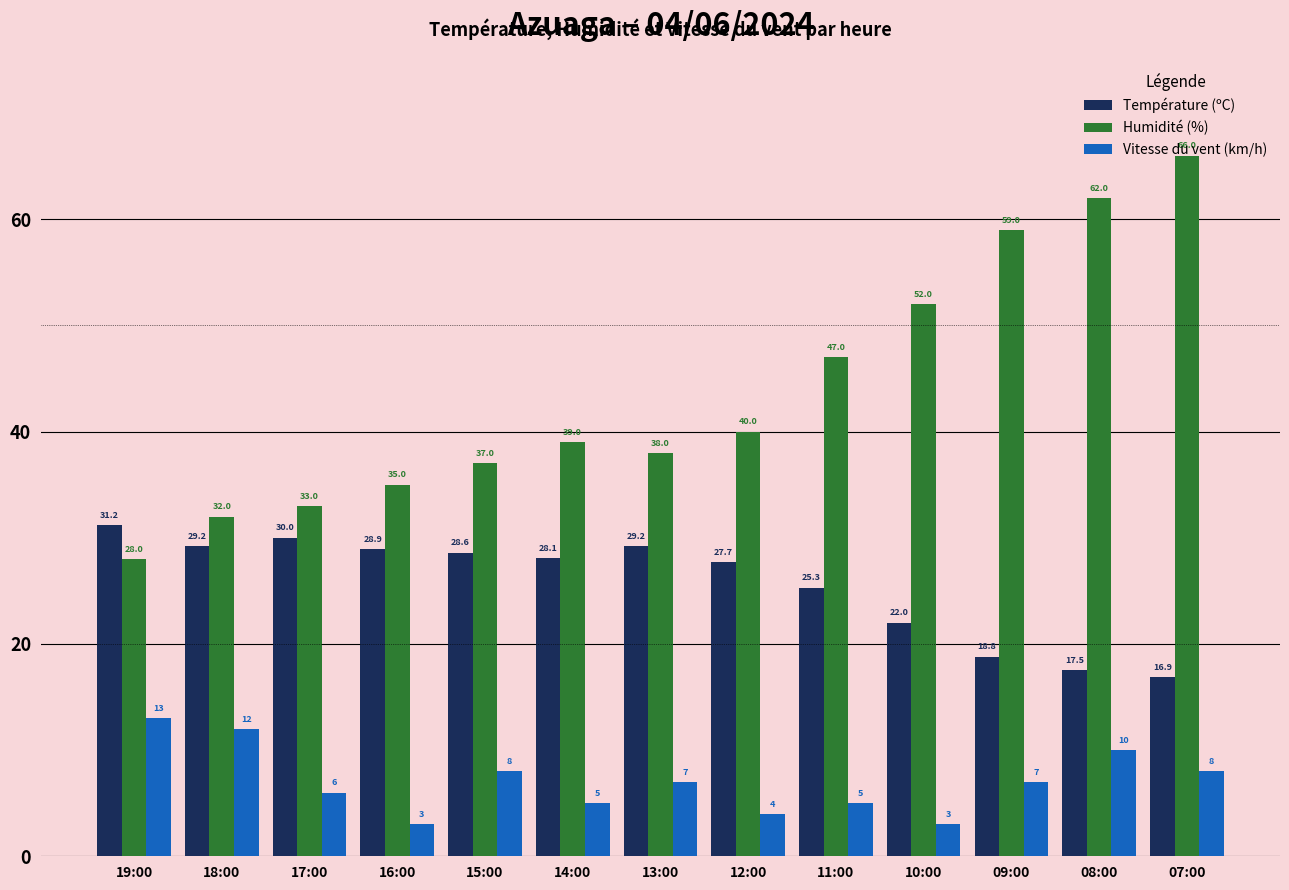

At which category is the sum across all series the highest?

07:00